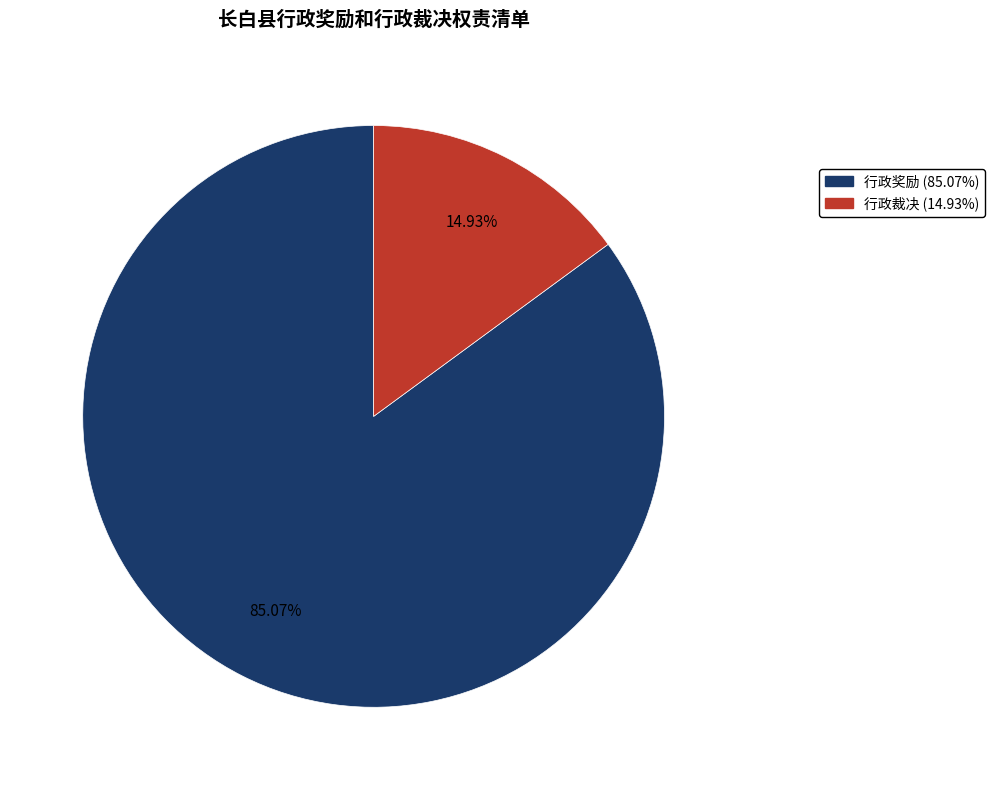

Is it true that 行政奖励 is 85% of the pie?

True